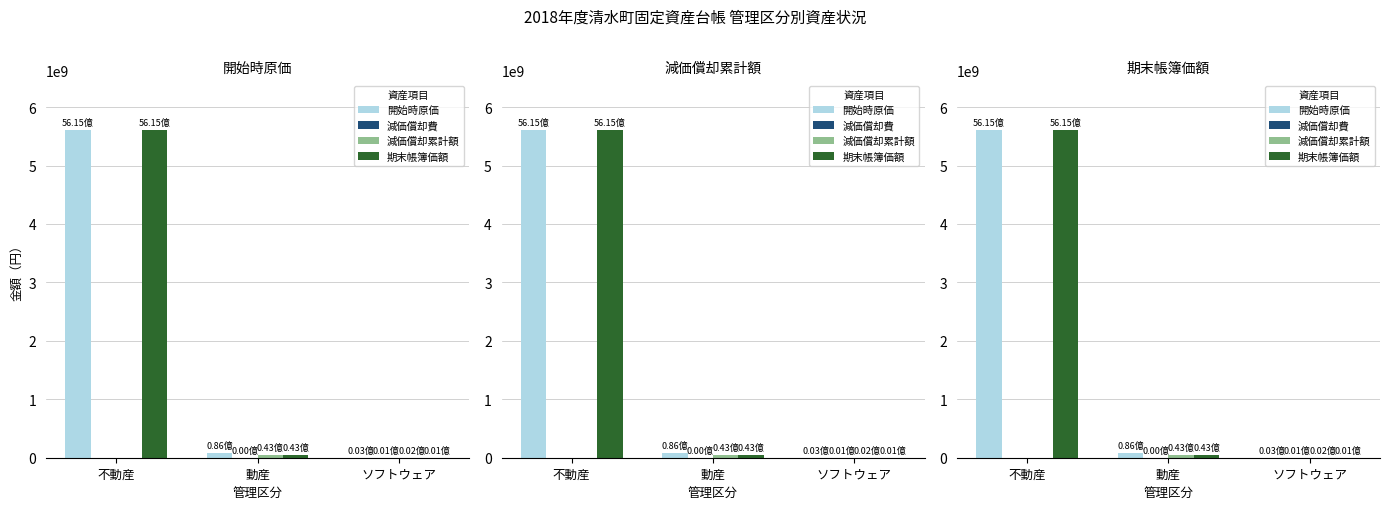

True or false: 減価償却累計額 has a value of 14861957 at 不動産.

False